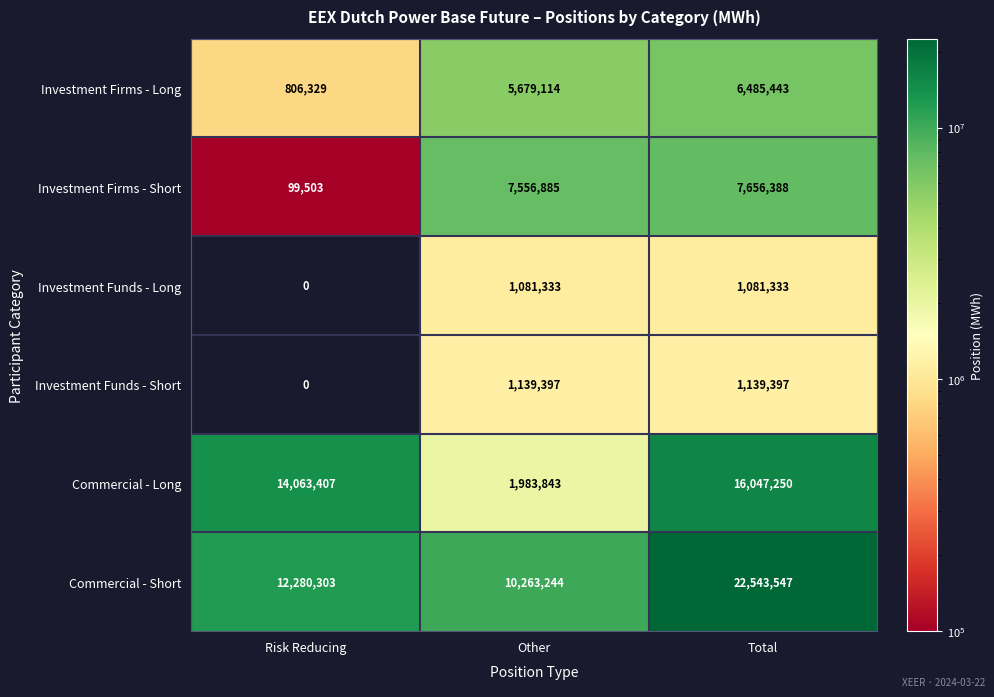

What is the sum of all Investment Funds - Long values?

2162666